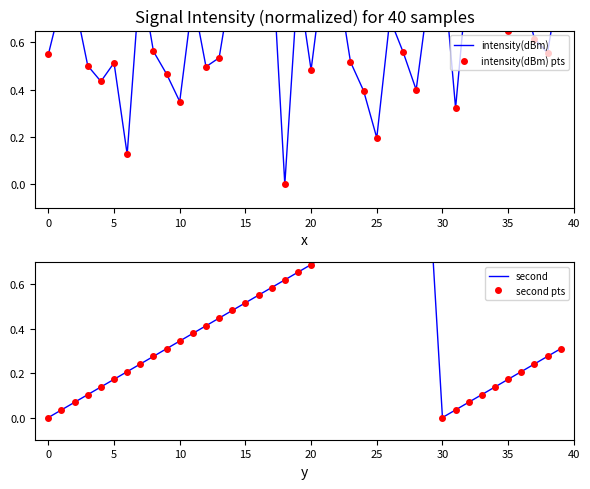

At which label does intensity(dBm) reach its minimum?

18